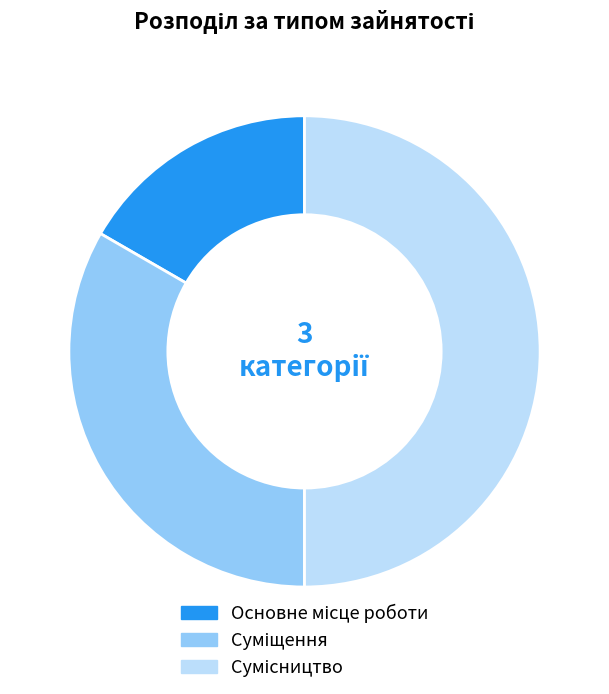

How many segments does this pie chart have?

3